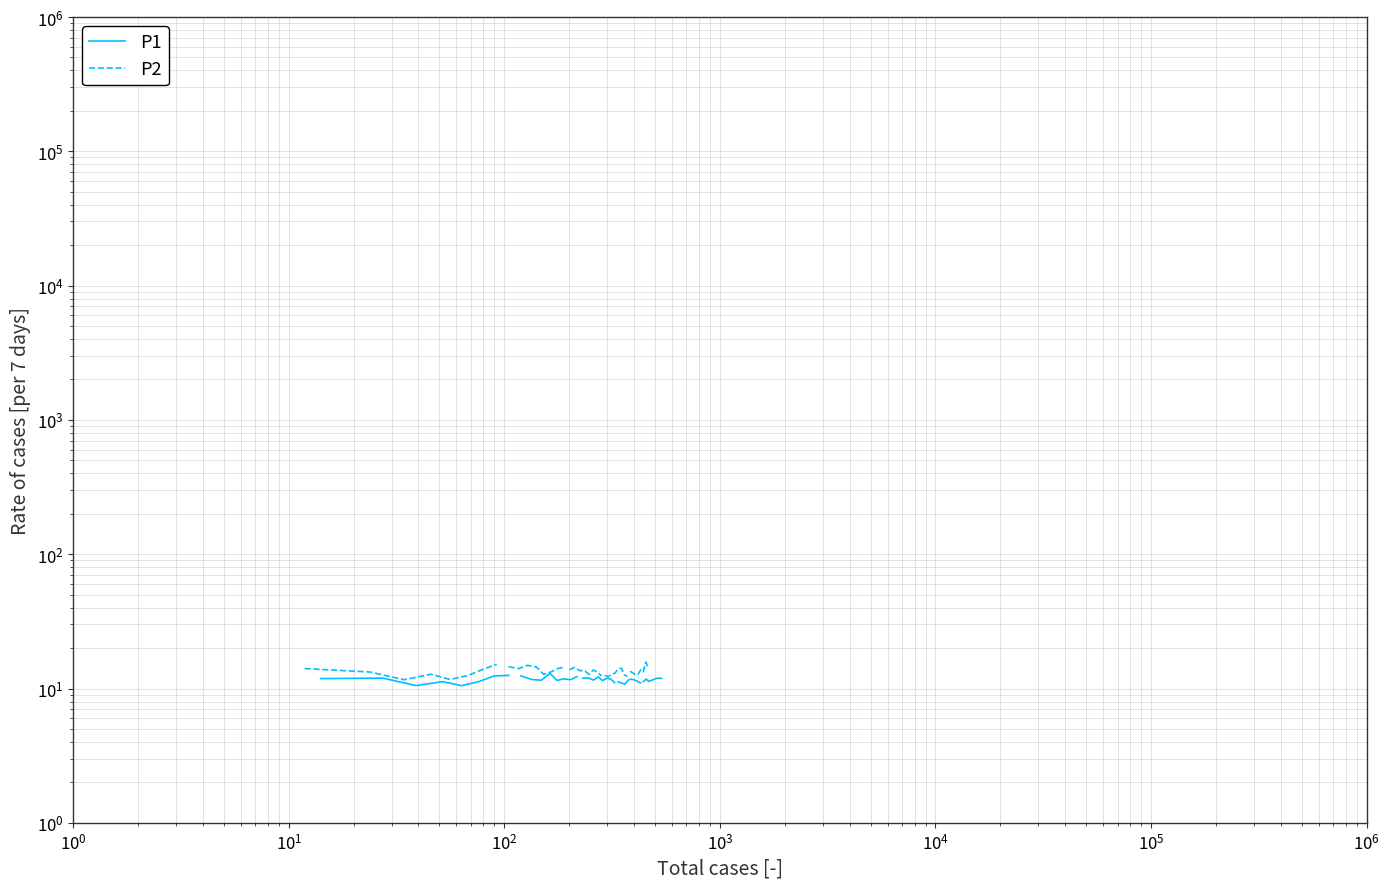

How many lines are shown in the chart?

2